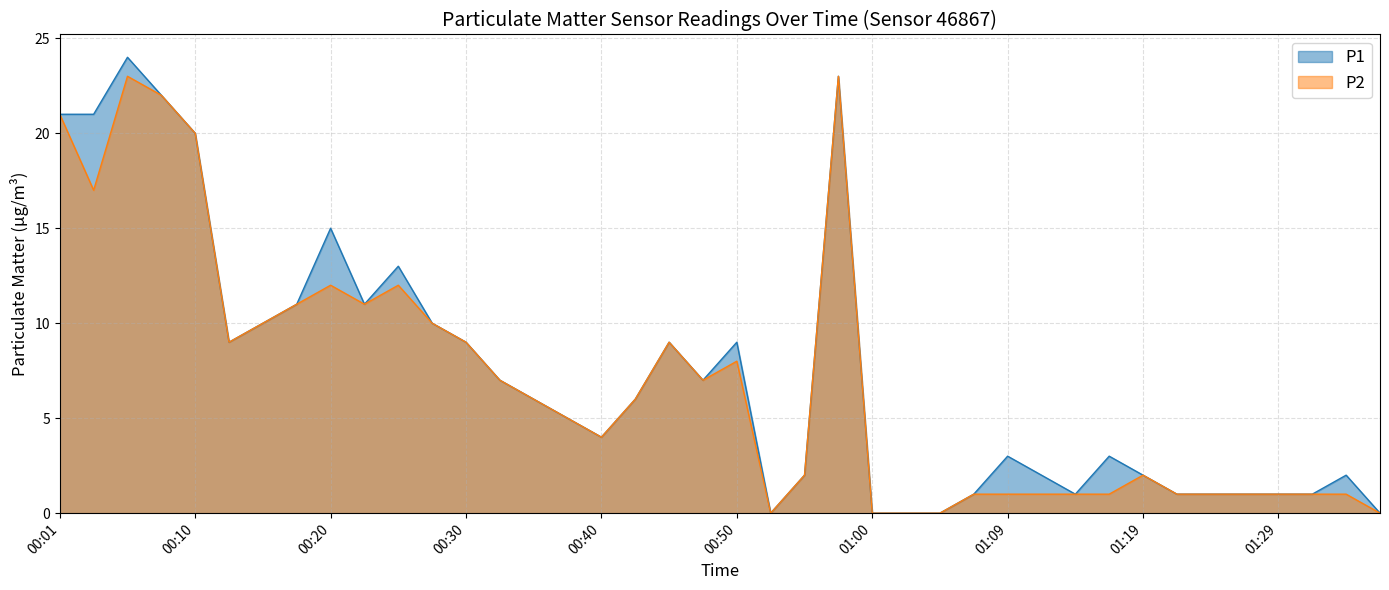

Which series has the largest range (max minus min)?

P1